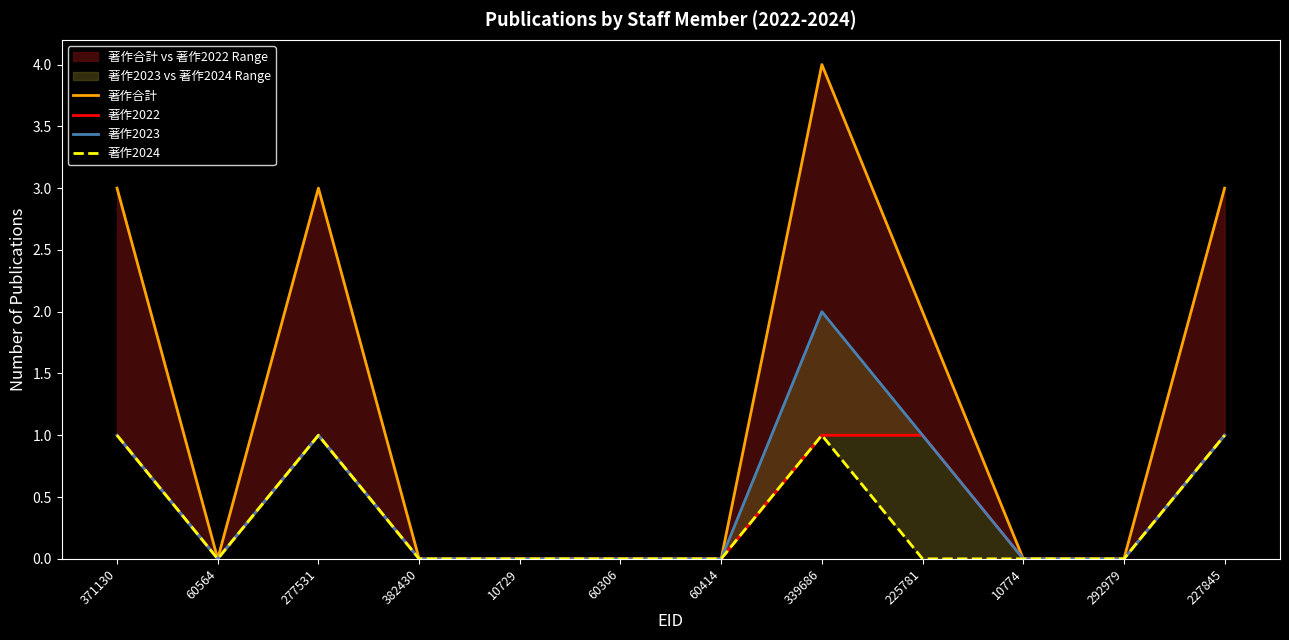

How many values in 著作2023 are above zero?

5